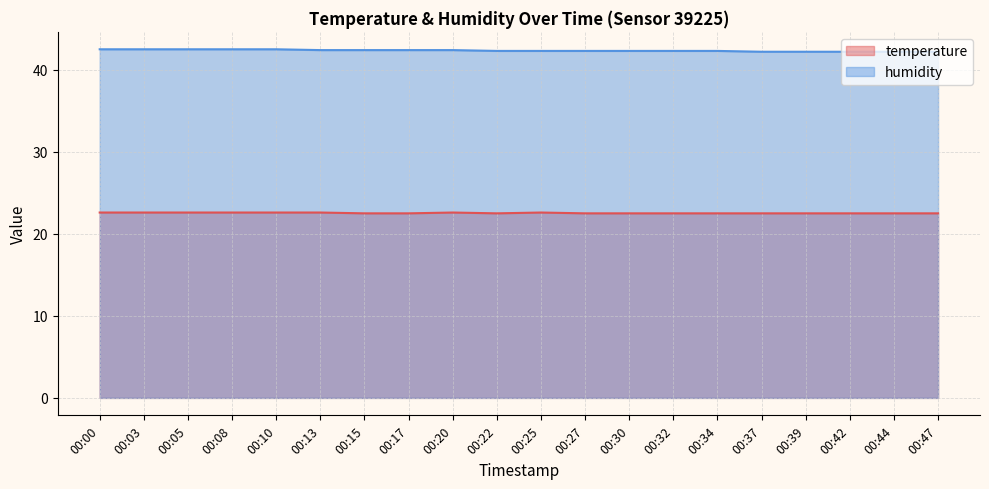

Between 00:05 and 00:44, which is larger?

00:05